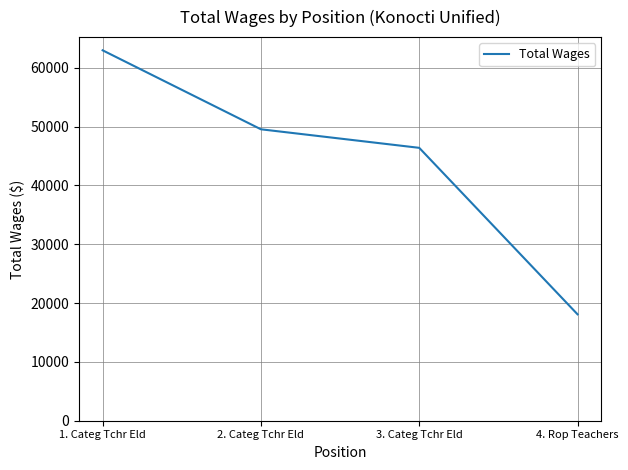

Reading left to right, what are all the values shown in this chart?

1. Categ Tchr Eld=62975	2. Categ Tchr Eld=49547	3. Categ Tchr Eld=46394	4. Rop Teachers=18088